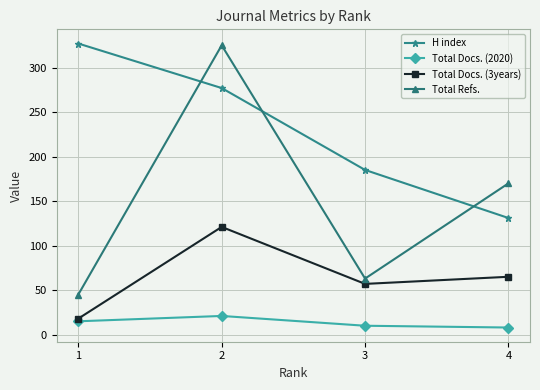

What value does the H index series have at 2, to the nearest 10?

280